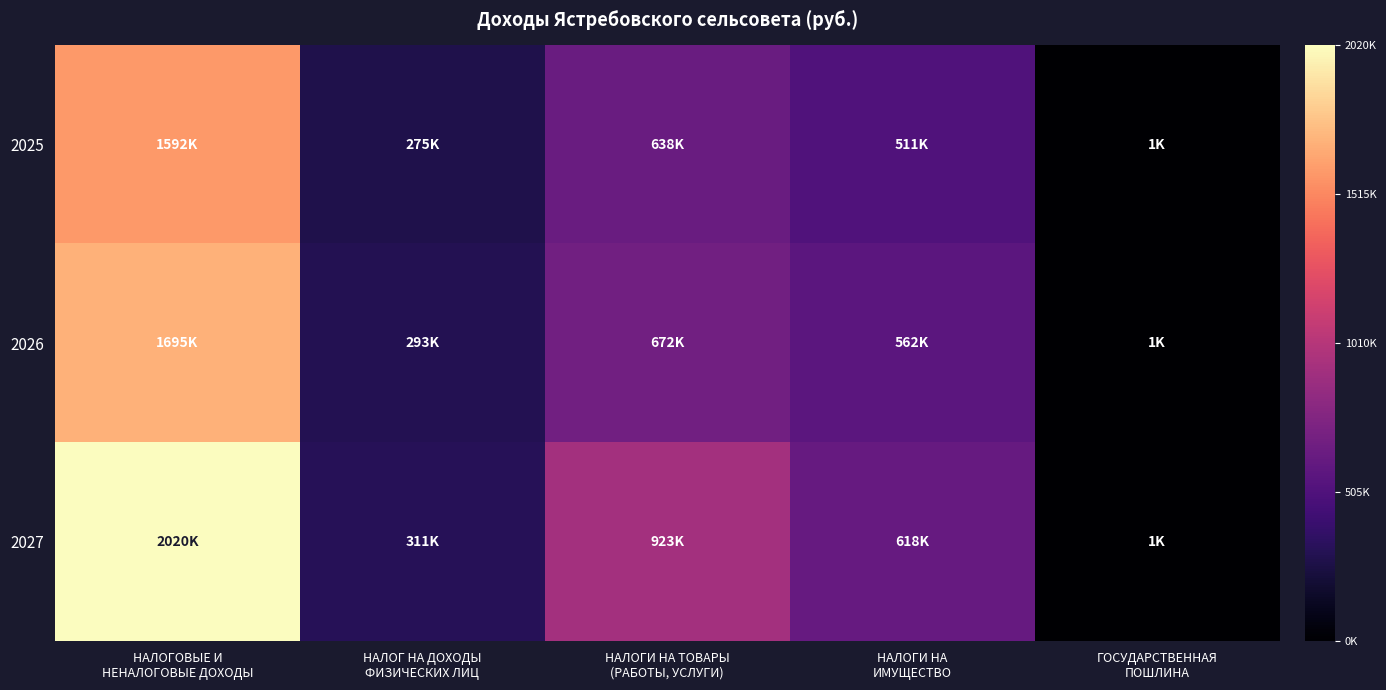

What is the difference between the highest and lowest values at НАЛОГИ НА
ИМУЩЕСТВО?

0.1